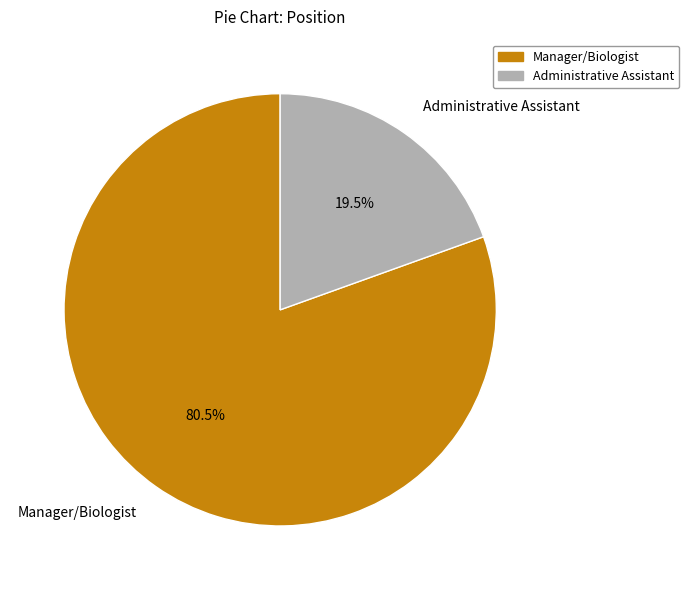

Which slice is the smallest?

Administrative Assistant